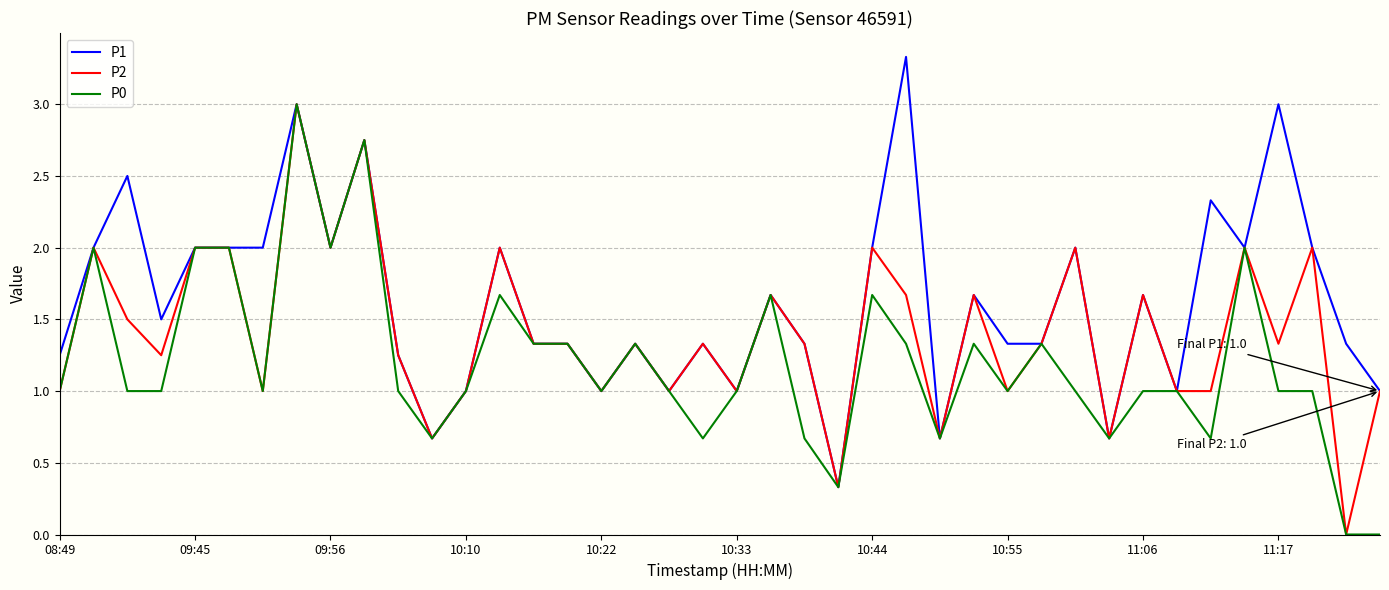

Rank the series by their average value, from highest to lowest.

P1, P2, P0